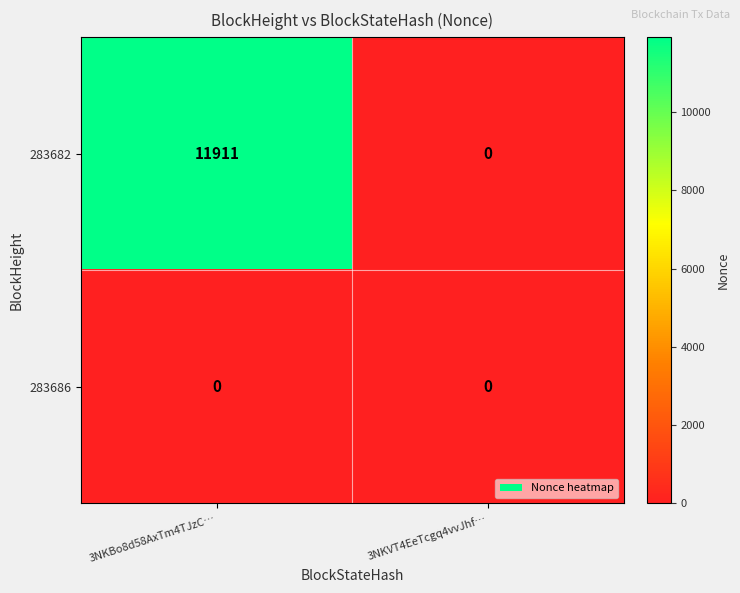

Reading left to right, list all the values displayed in this chart.

283682: 3NKBo8d58AxTm4TJzC…=11911	3NKVT4EeTcgq4vvJhf…=0
283686: 3NKBo8d58AxTm4TJzC…=0	3NKVT4EeTcgq4vvJhf…=0